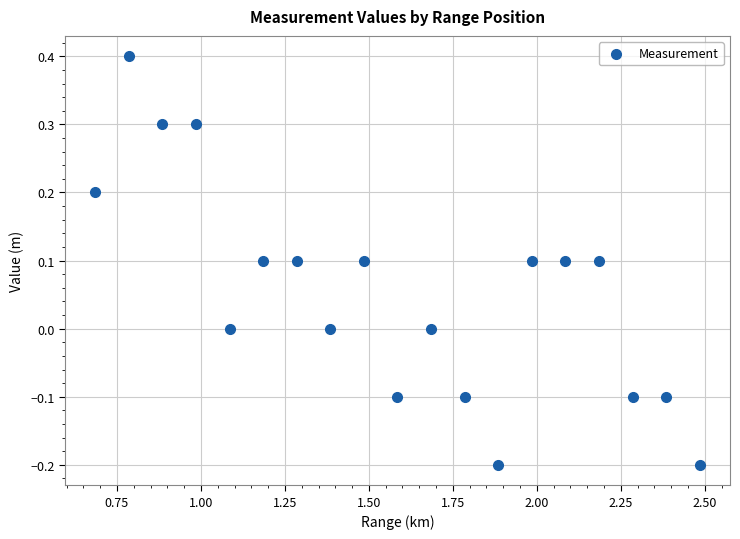

What is the range of X values (max minus min)?

1.8